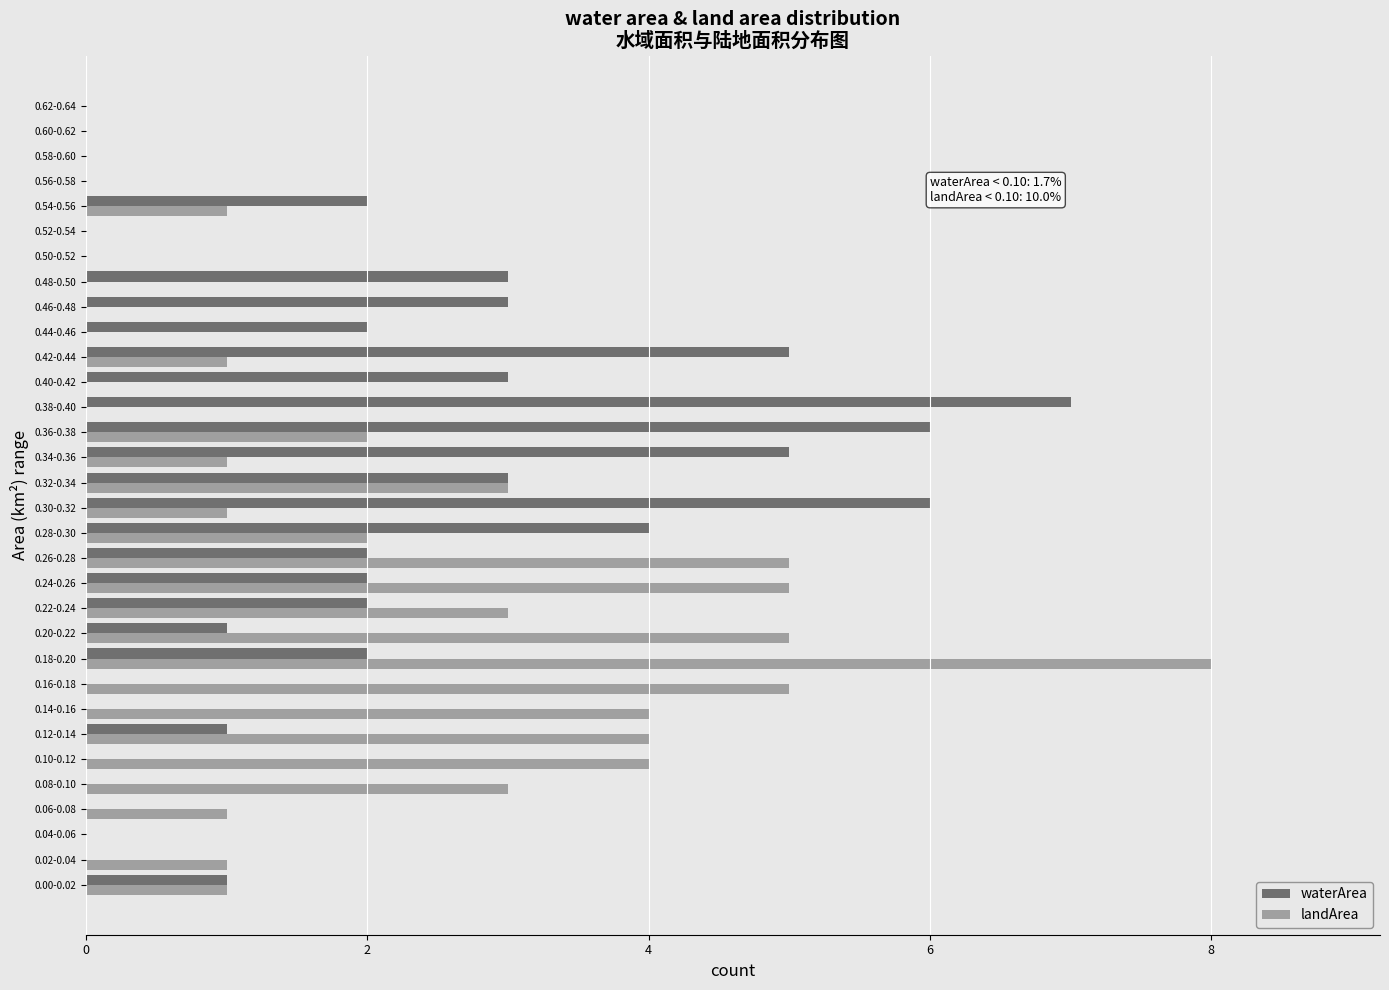

At which category is the sum across all series the highest?

0.18-0.20